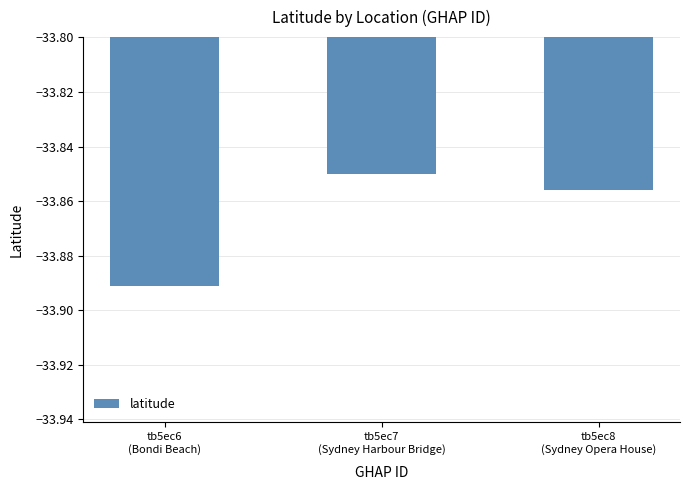

What is the sum of all values?

-101.6